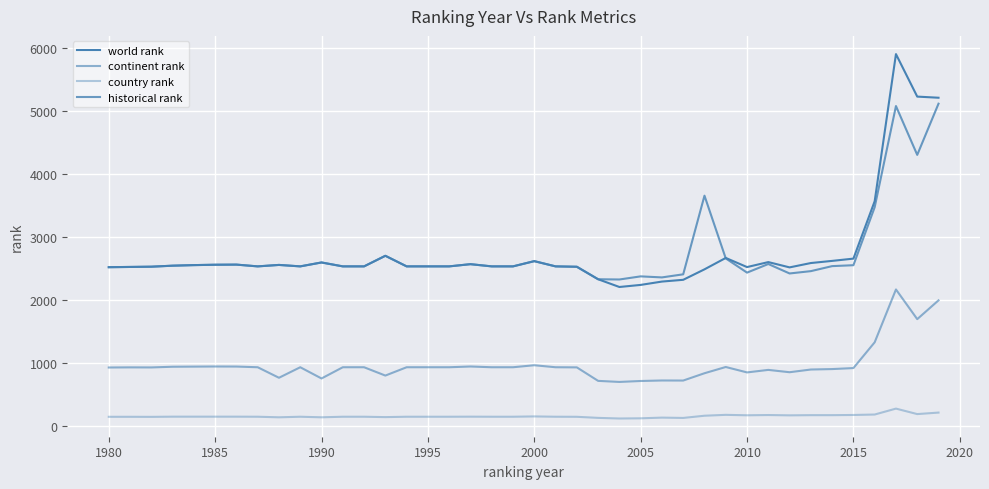

Rank the series by their maximum value, from lowest to highest.

country rank, continent rank, historical rank, world rank